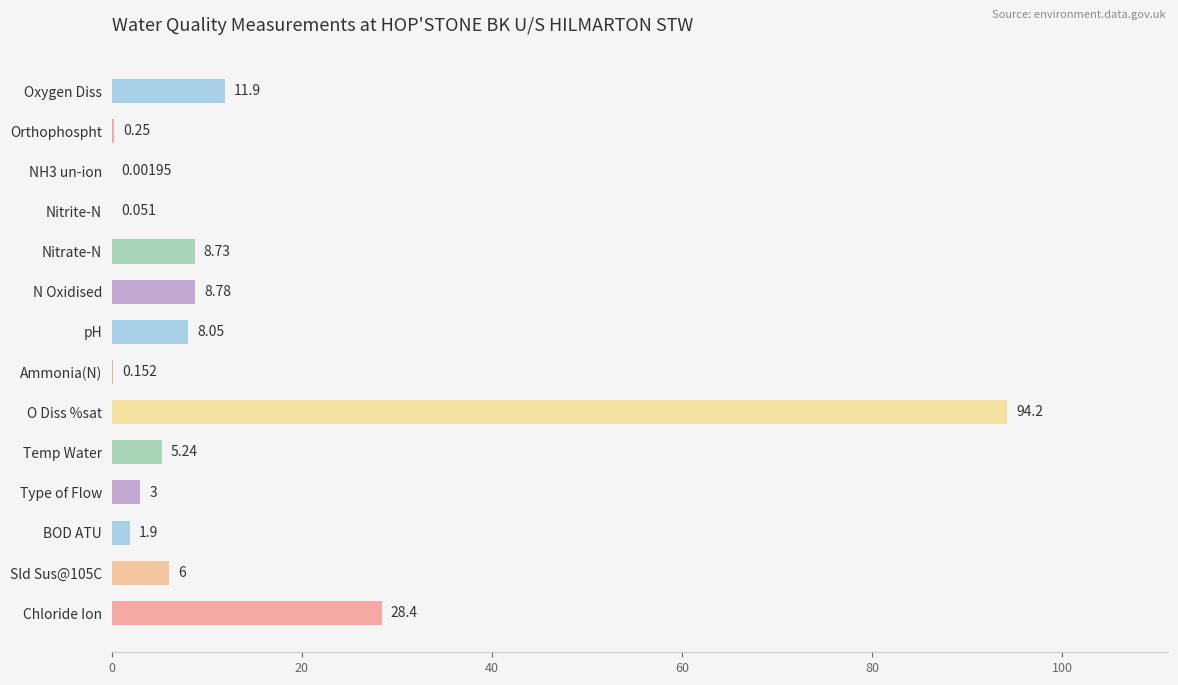

At which category does the chart reach its peak across all series?

O Diss %sat